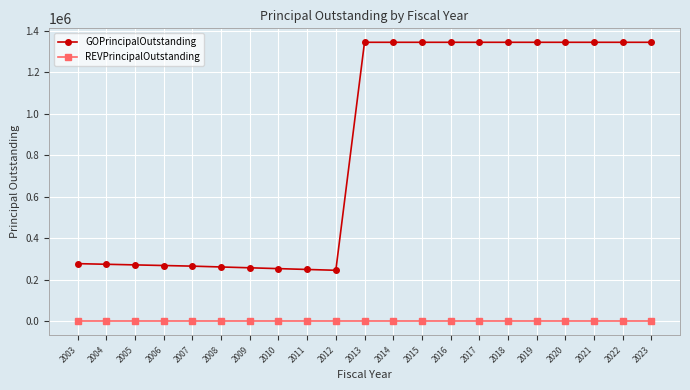

Which series has the largest range (max minus min)?

GOPrincipalOutstanding